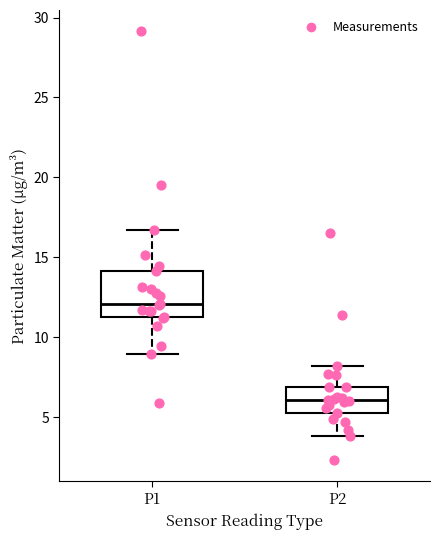

Which box is the tallest, from its lower edge to its upper edge?

P1